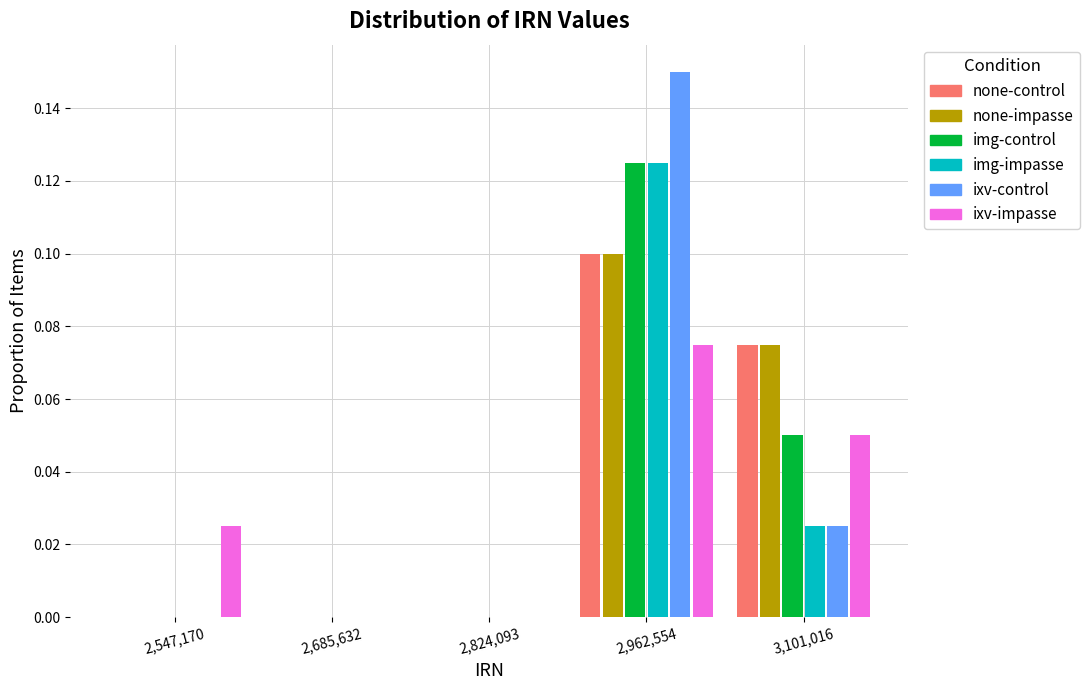

What is the height of the ixv-impasse bar covering 2900000 to 3040000 on the x-axis? Neither the bar edges nor the heights are printed on the chart, so give them approximately, as read against the axes.

0.076